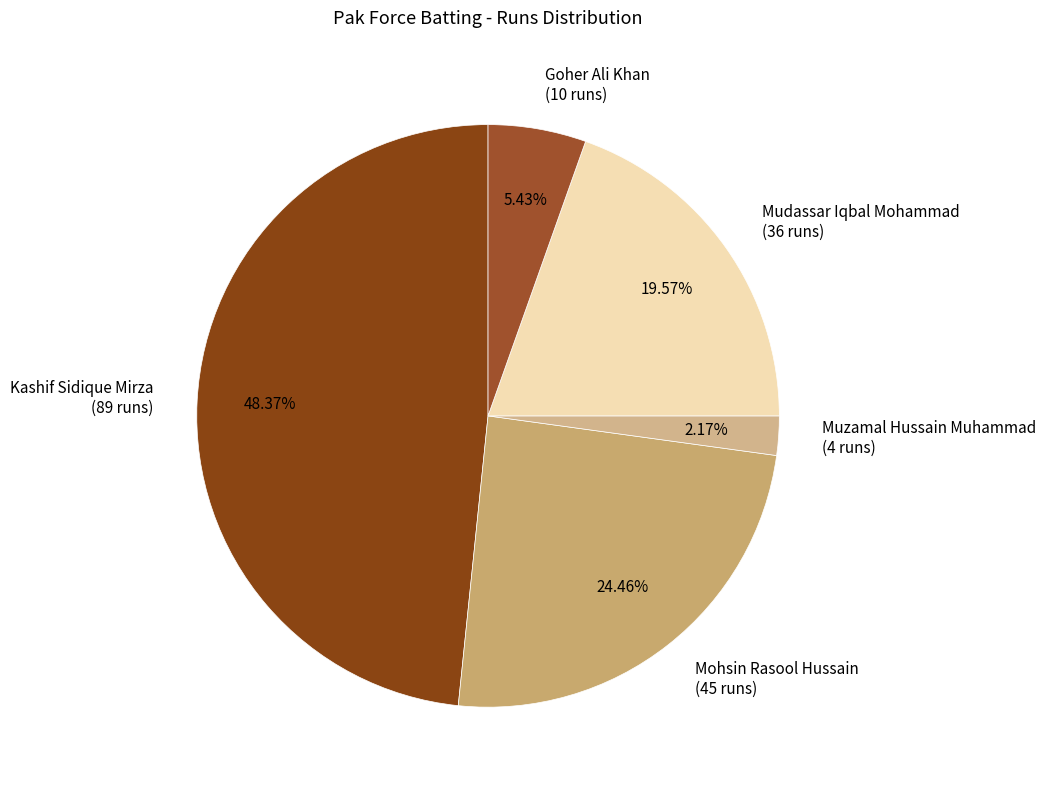

Rank the categories by value from lowest to highest.

Muzamal Hussain Muhammad (4 runs), Goher Ali Khan (10 runs), Mudassar Iqbal Mohammad (36 runs), Mohsin Rasool Hussain (45 runs), Kashif Sidique Mirza (89 runs)